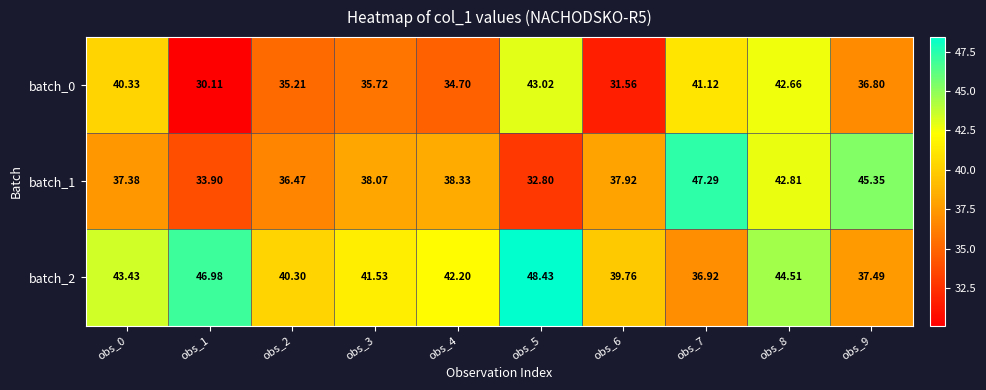

Is the value of batch_2 at obs_2 greater than the value of batch_1 at obs_4?

Yes